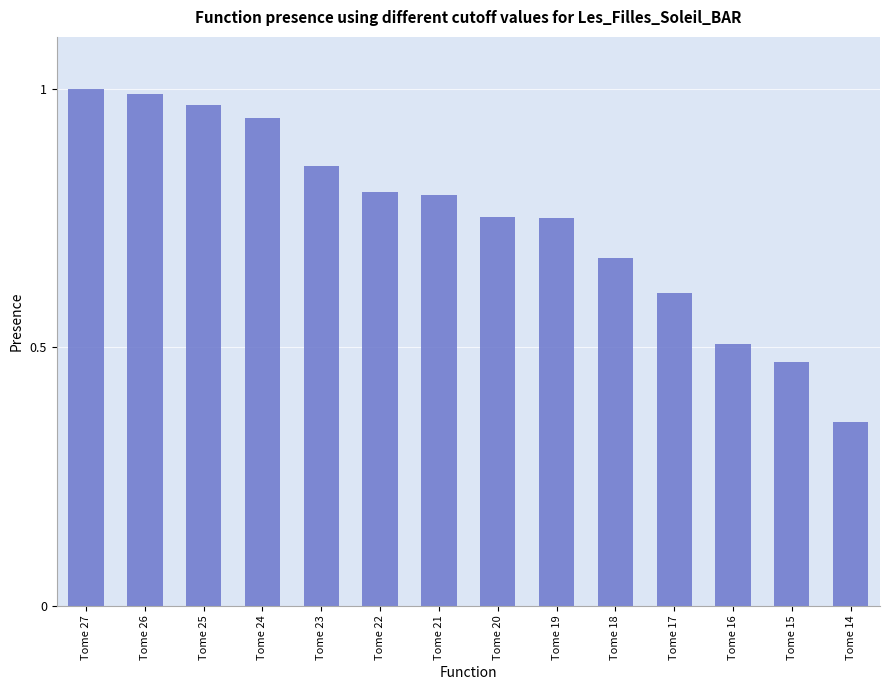

The chart shows a value of 0.8 at Tome 19. True or false?

True